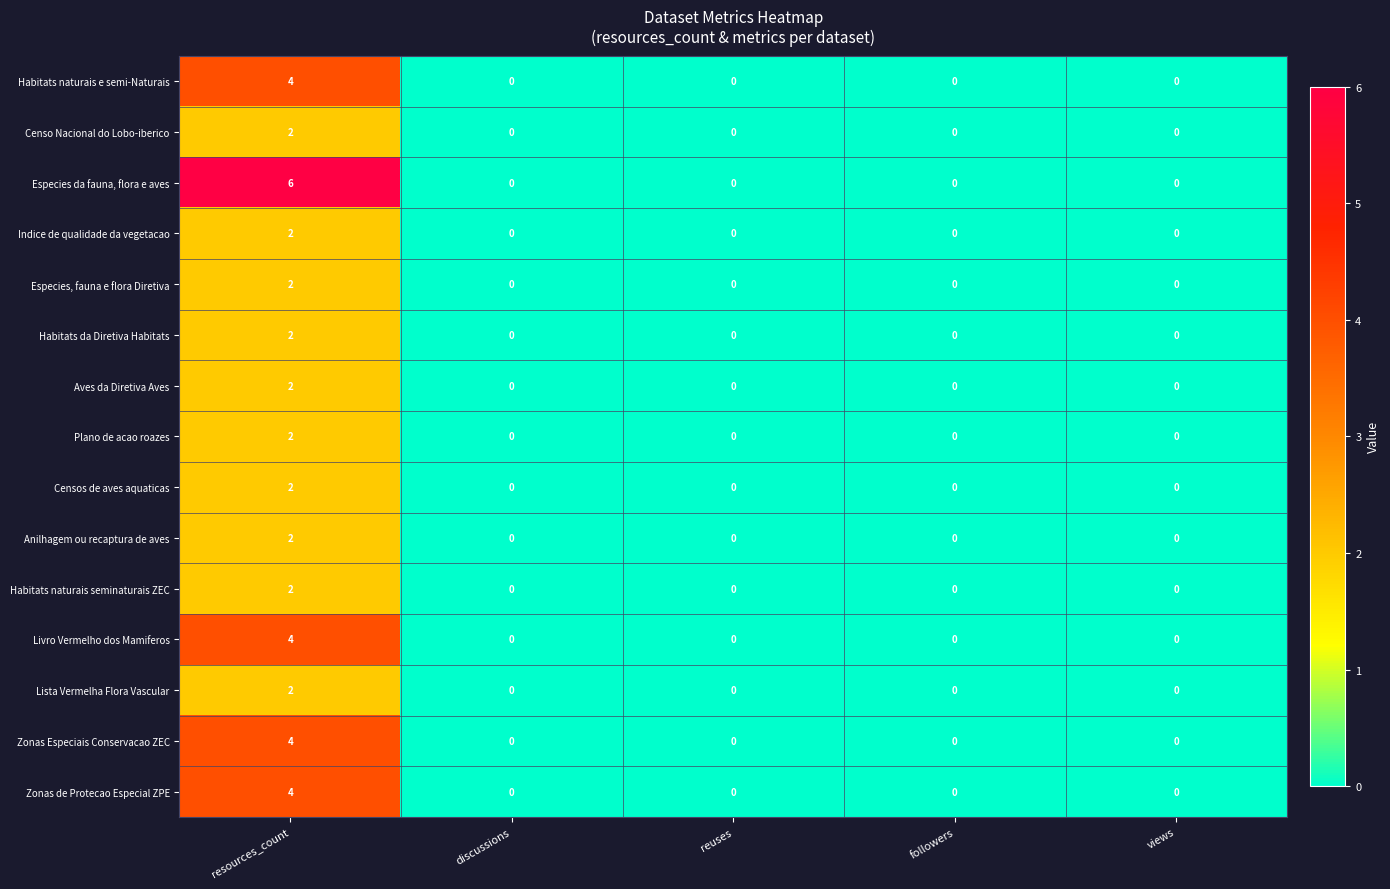

The Censos de aves aquaticas series shows 1 at views. True or false?

False